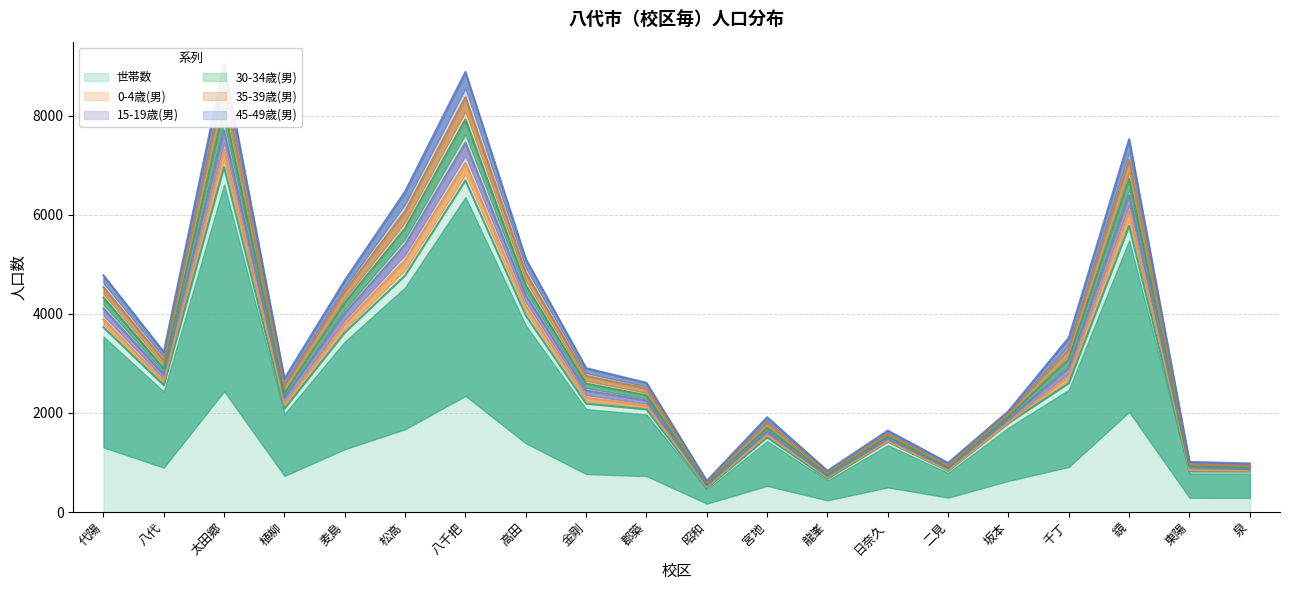

The value of 世帯数 at 昭和 is 482. True or false?

True